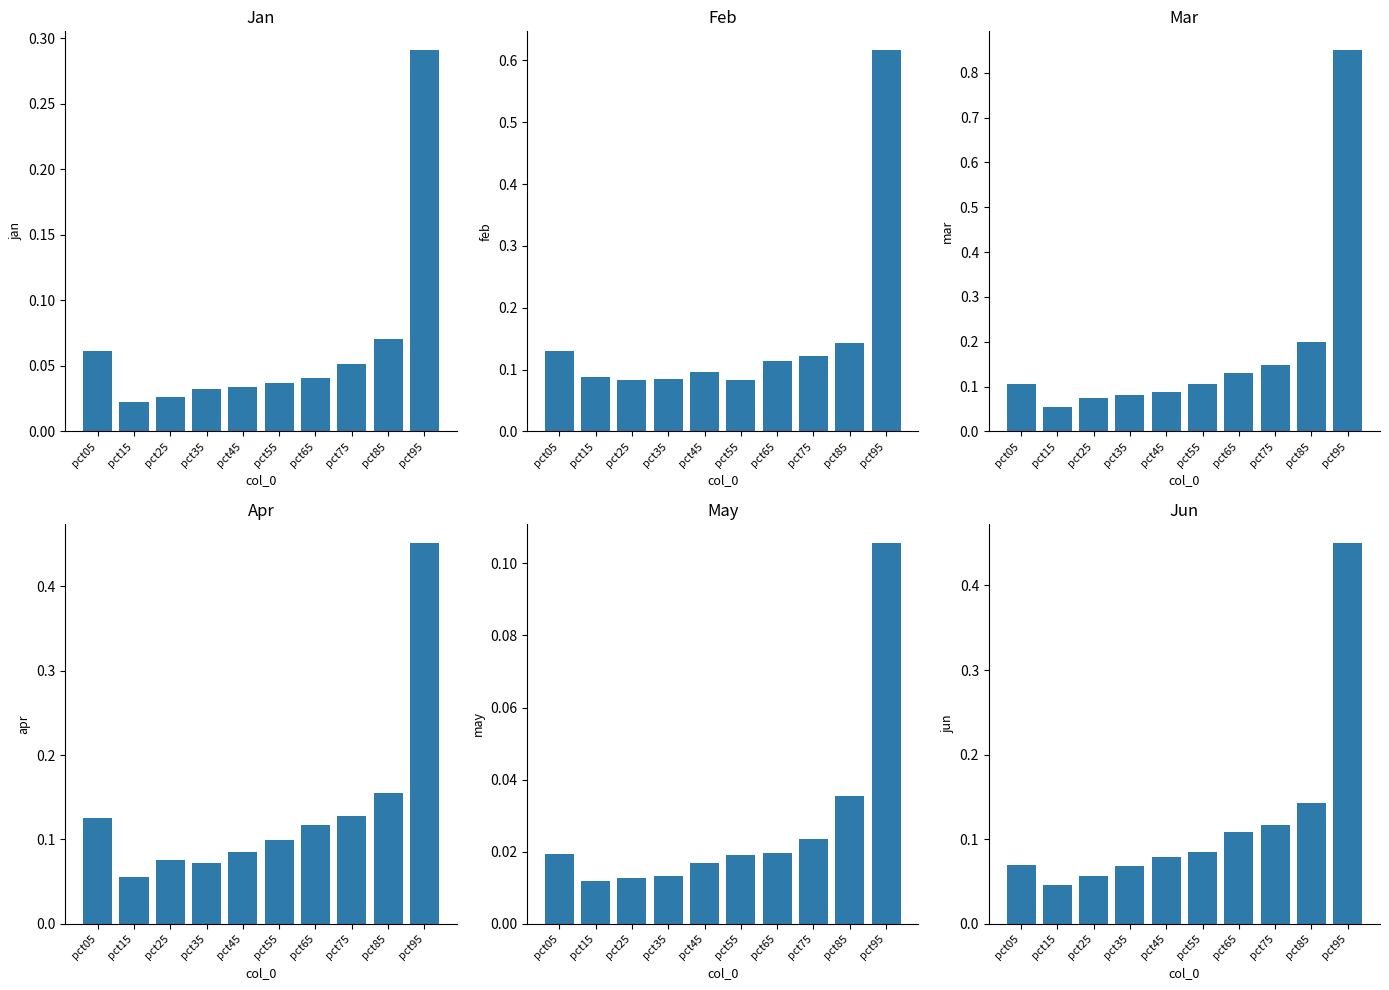

The Apr series shows 0.1 at pct65. True or false?

True